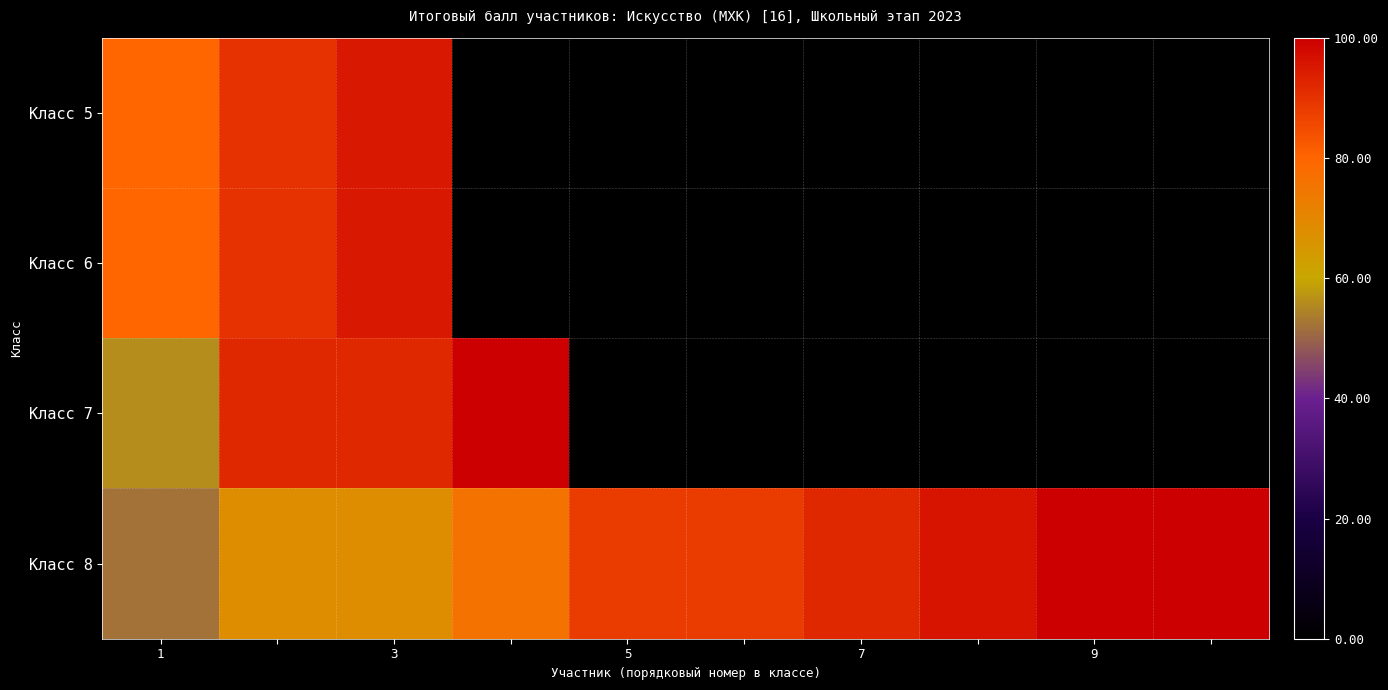

How many data points does each series have?

10